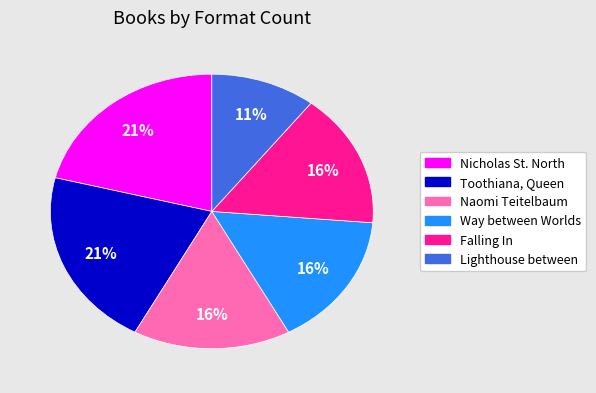

Approximately how many times larger is the value at Naomi Teitelbaum compared to Falling In?

1.0